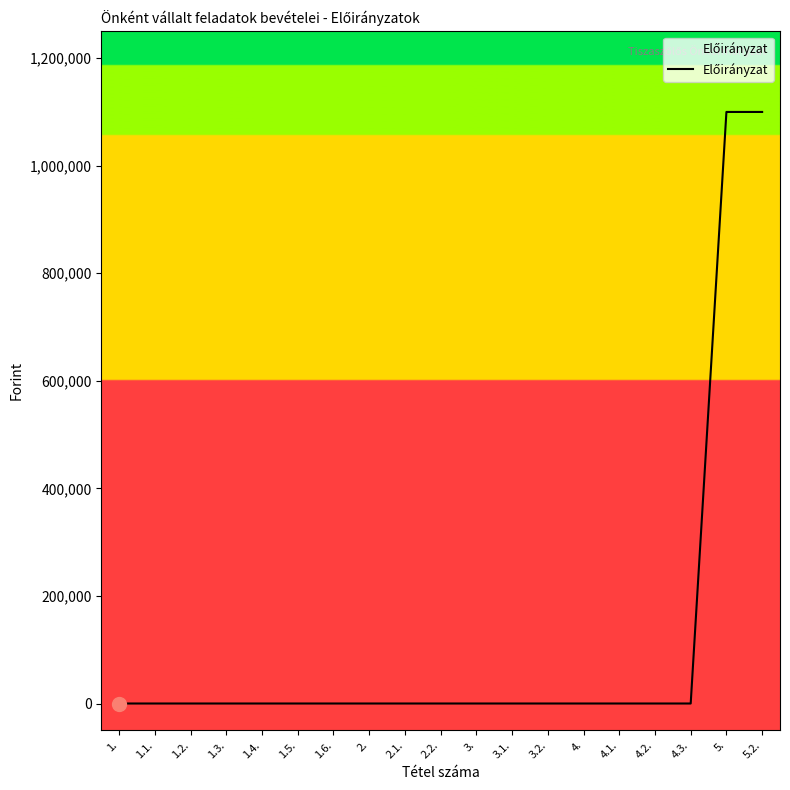

What is the greatest value displayed?

1100000